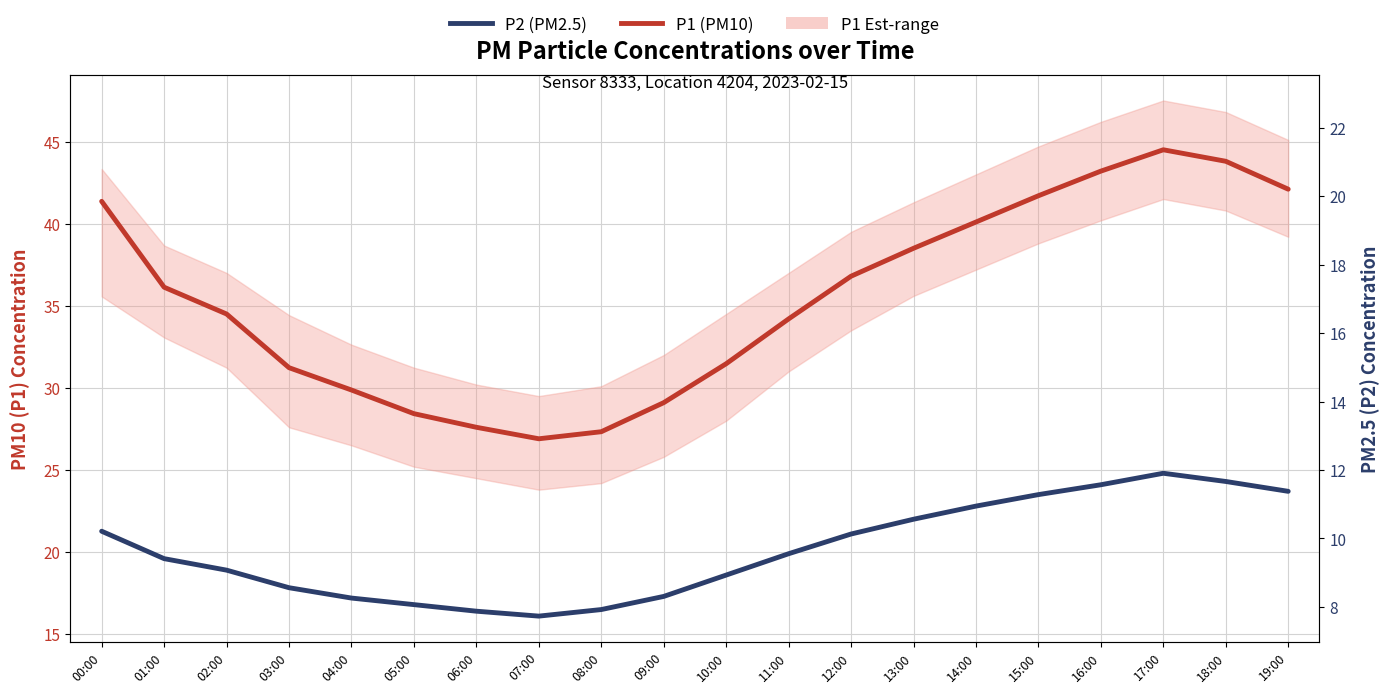

At which label does P1 (PM10) first exceed 36?

00:00